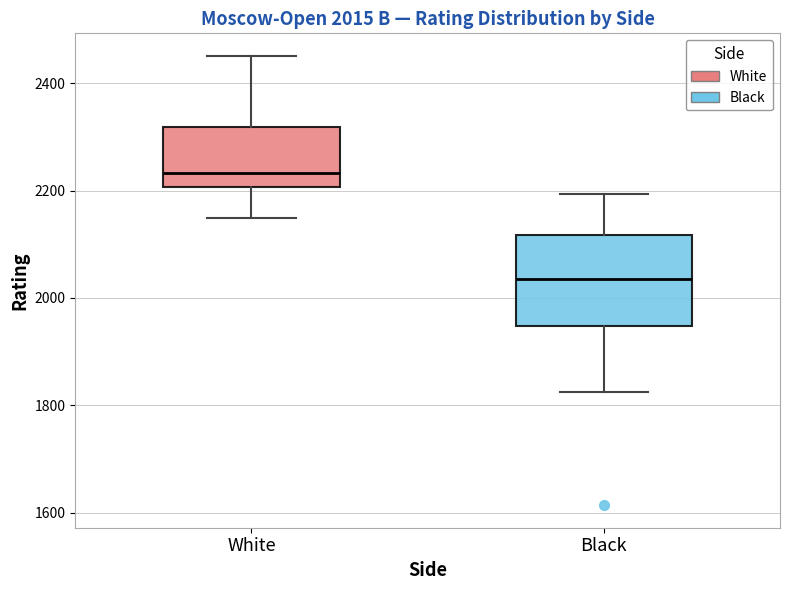

Comparing the boxes themselves (not the whiskers), which one is the tallest?

Black